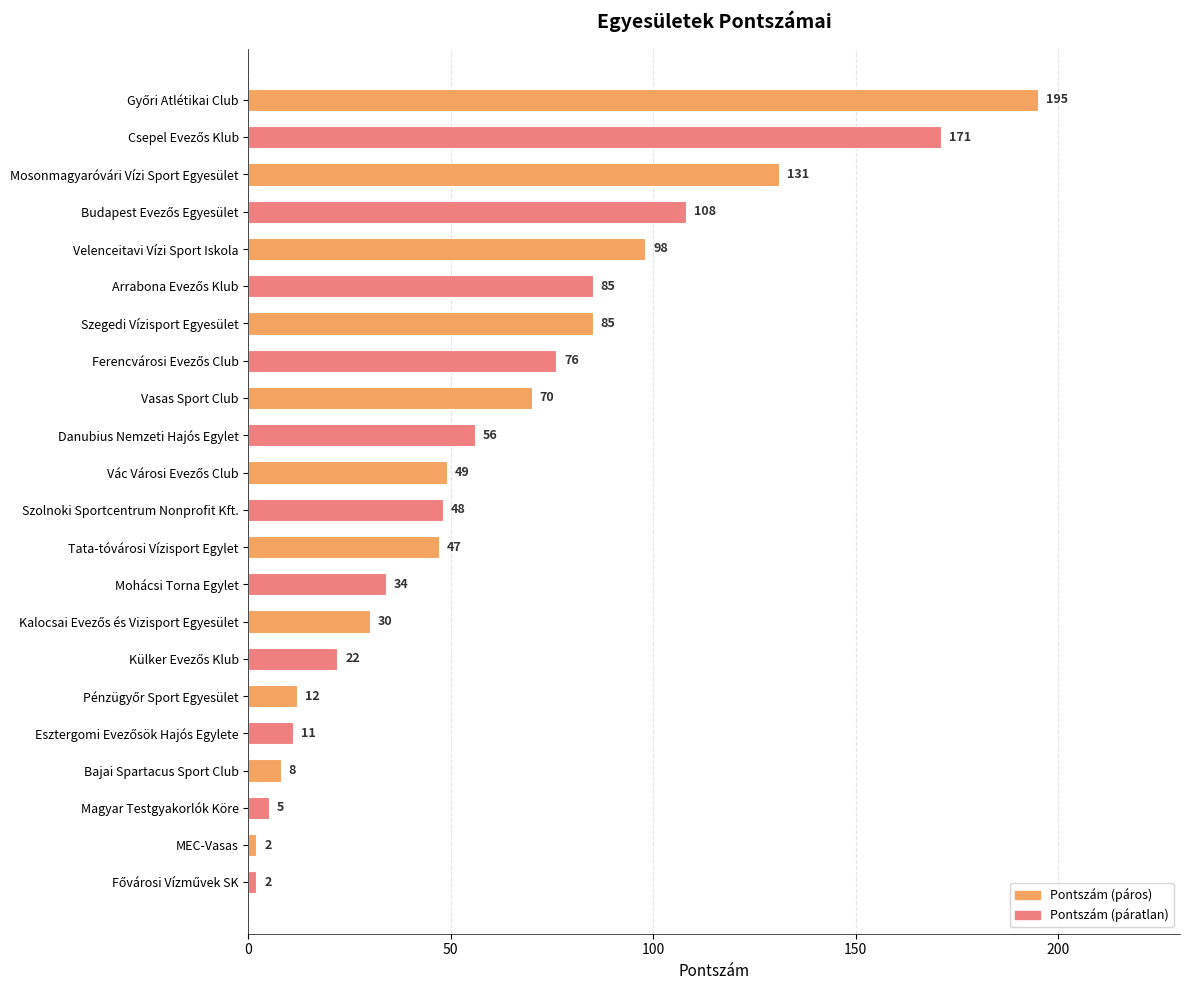

What is the maximum value shown in the chart?

195